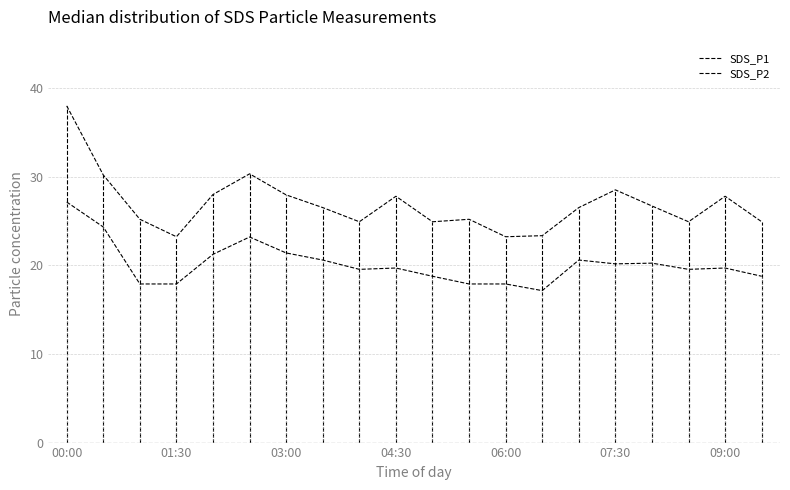

At which label does SDS_P2 reach its peak?

00:00